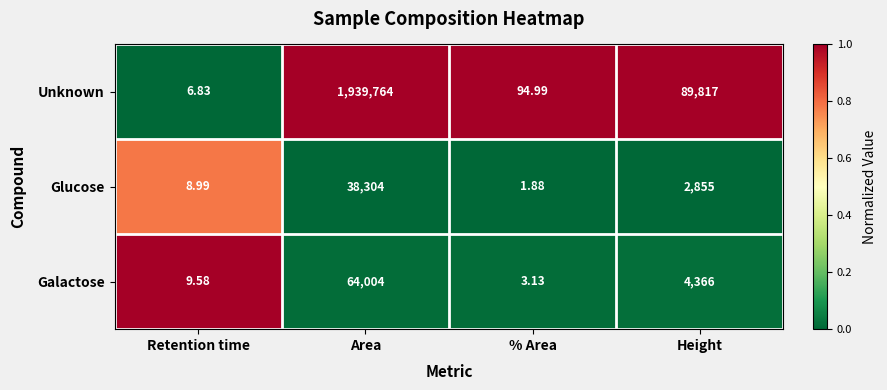

At which category does the chart reach its minimum across all series?

% Area